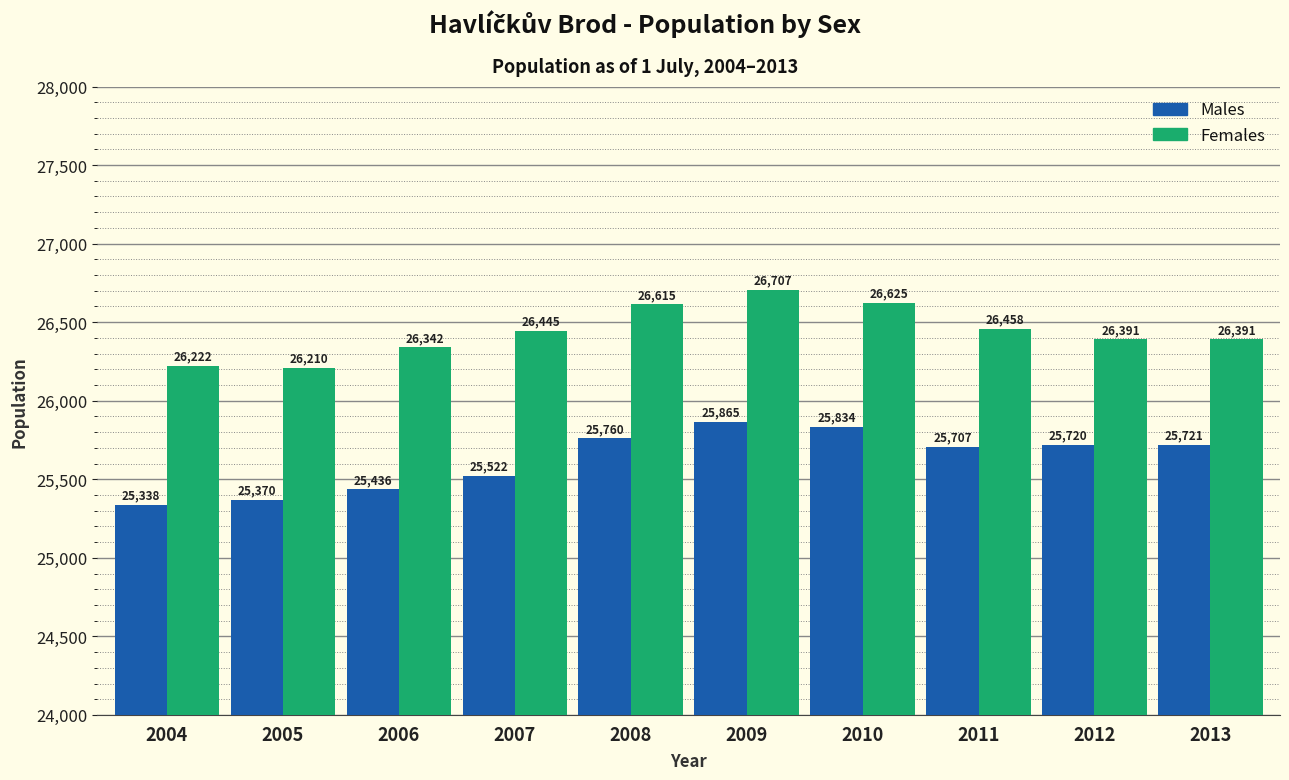

Reading right to left, list all the values displayed in this chart.

Males: 2013=25721	2012=25720	2011=25707	2010=25834	2009=25865	2008=25760	2007=25522	2006=25436	2005=25370	2004=25338
Females: 2013=26391	2012=26391	2011=26458	2010=26625	2009=26707	2008=26615	2007=26445	2006=26342	2005=26210	2004=26222